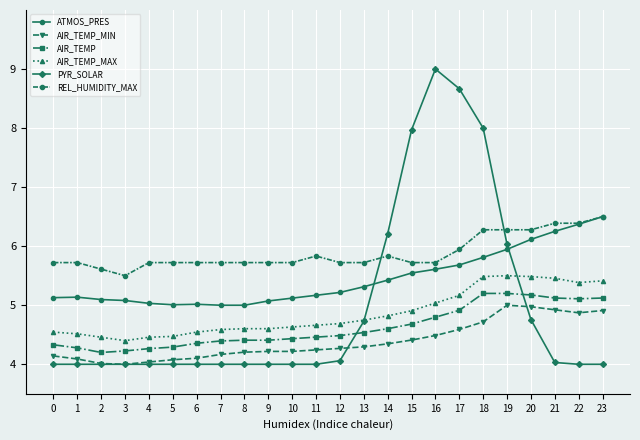

True or false: PYR_SOLAR has a value of 4.8 at 20.

True